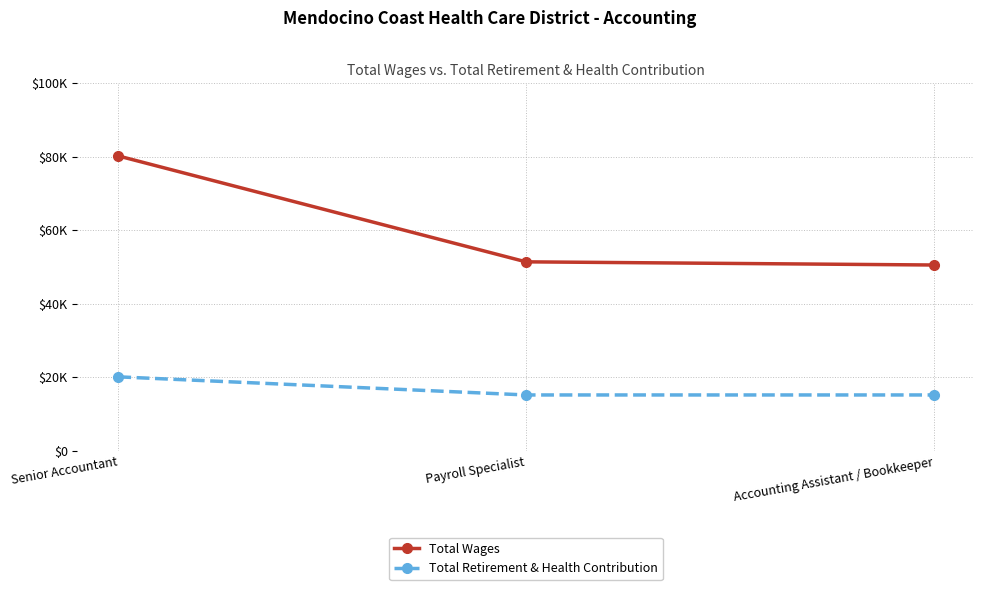

What position from the left is Accounting Assistant / Bookkeeper?

3